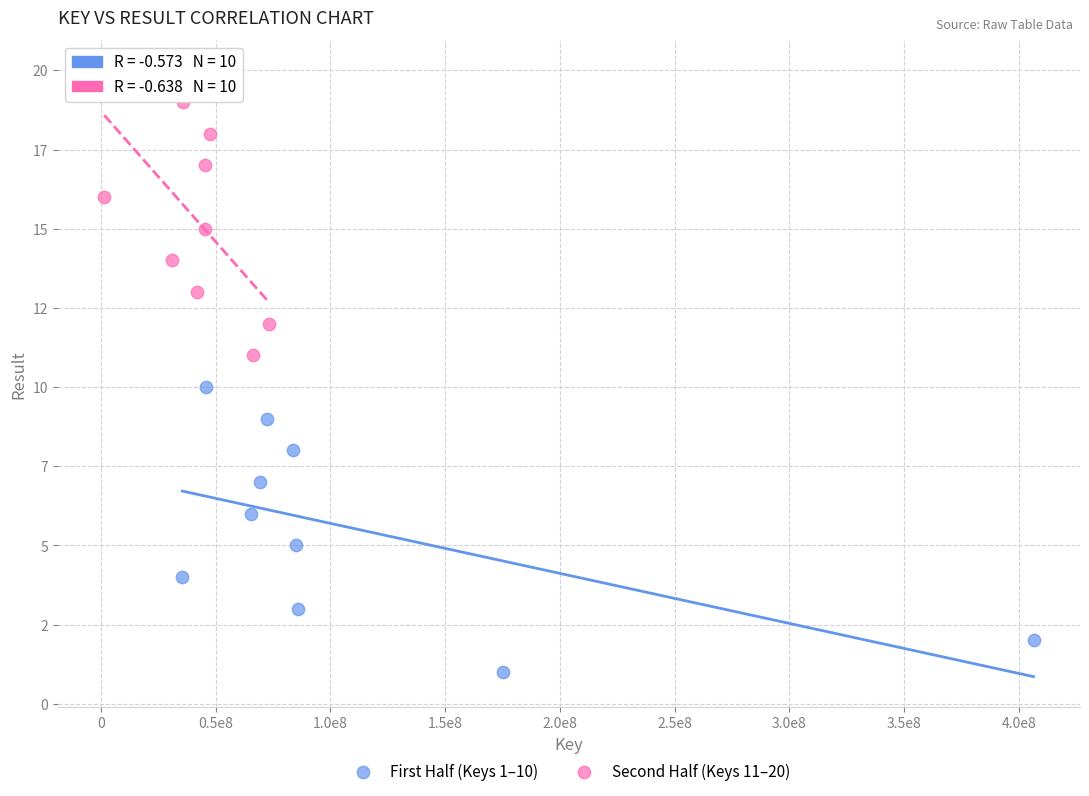

Which series contains the highest Y value?

Second Half (Keys 11–20)